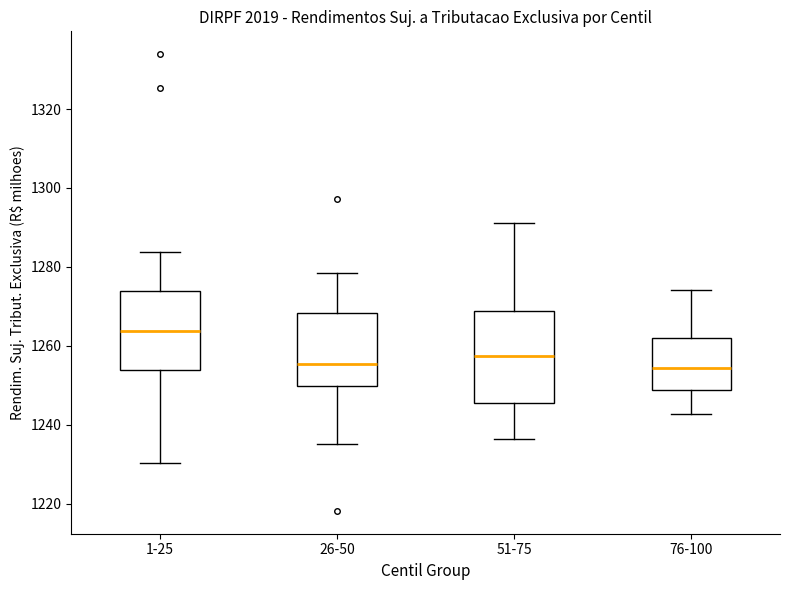

Where is the upper edge of the box for 26-50 on the y-axis? The values are not printed on the chart, so give them approximately, as read against the axis.

1268